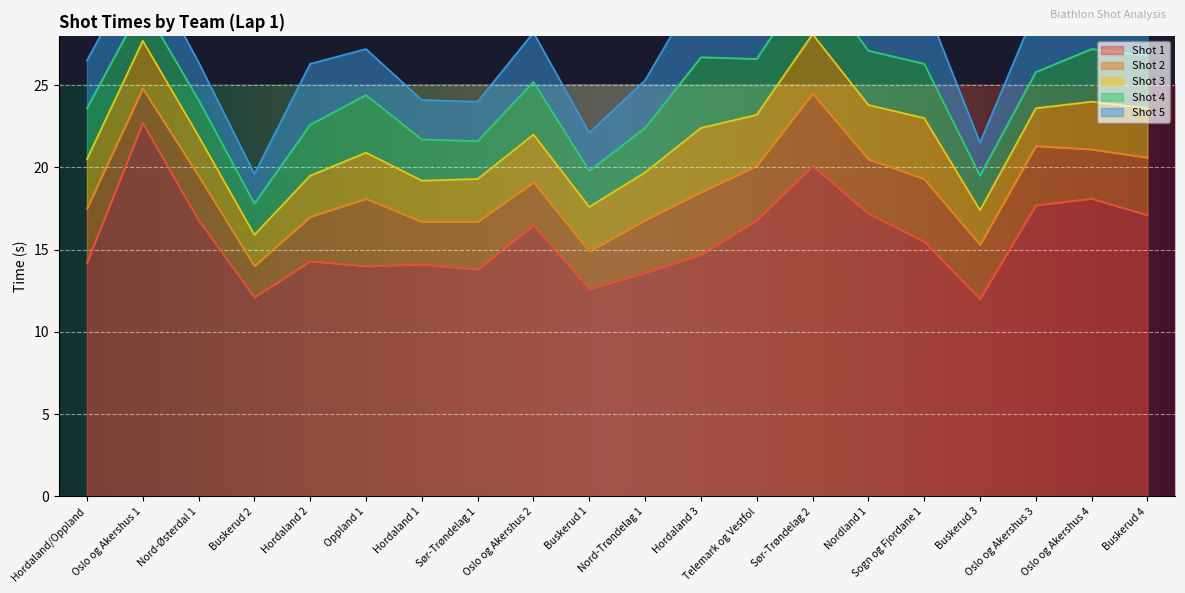

What is the difference between the maximum and minimum values in the Shot 4 series?

2.4